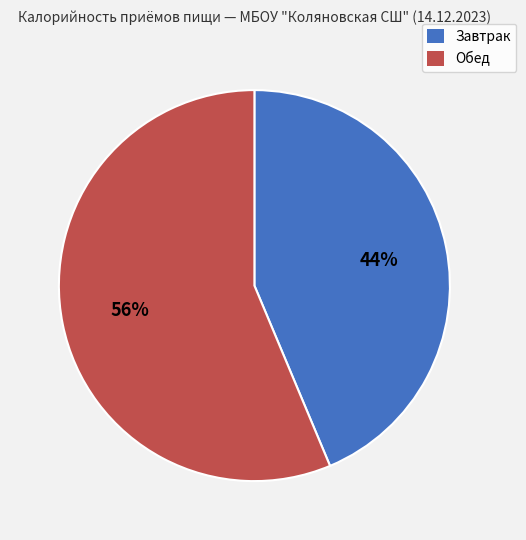

How many slices are in this pie chart?

2